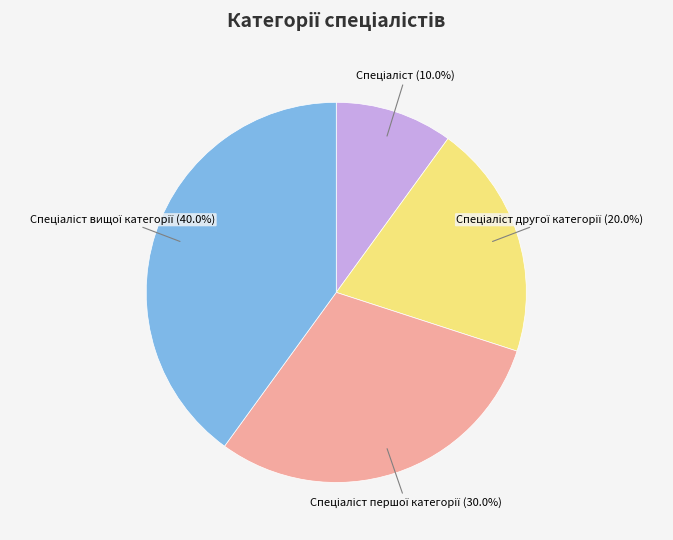

Does any single category account for the majority?

No